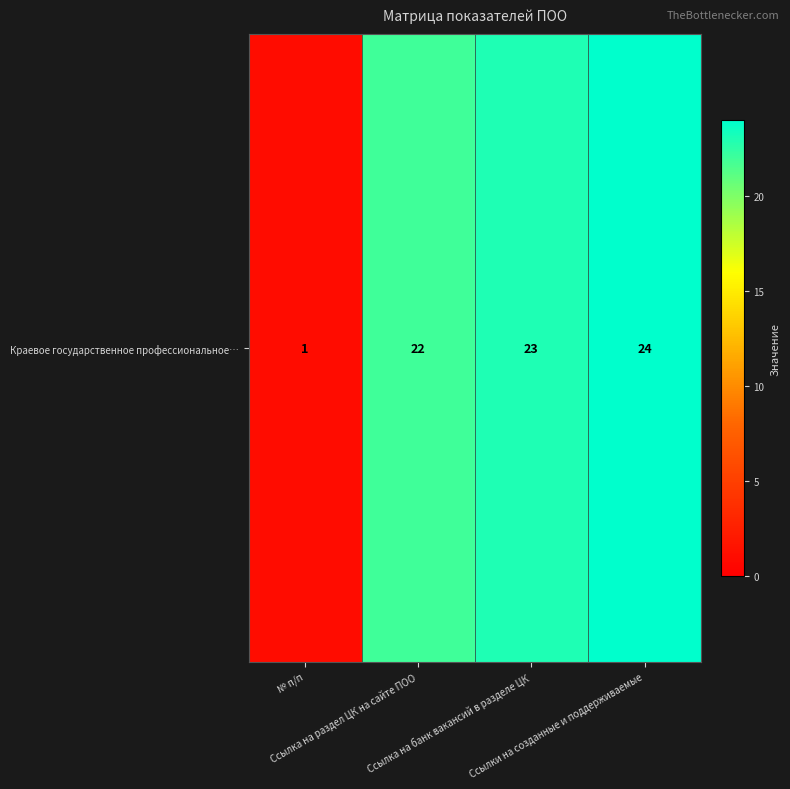

The chart shows a value of 2 at № п/п. True or false?

False